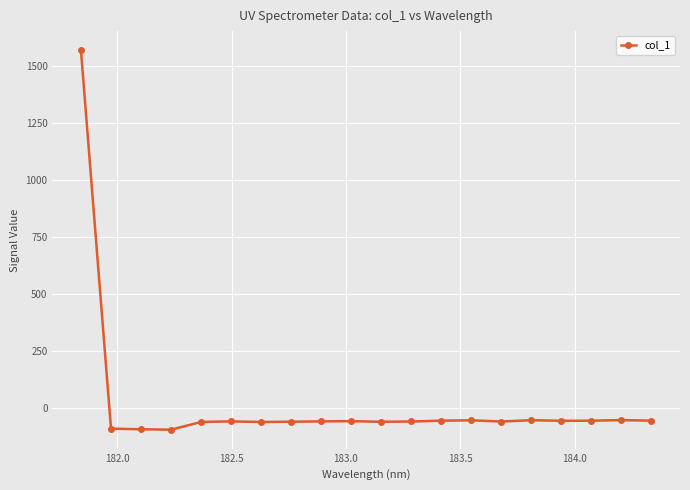

What is the value of the 2nd point from the left?

-90.9